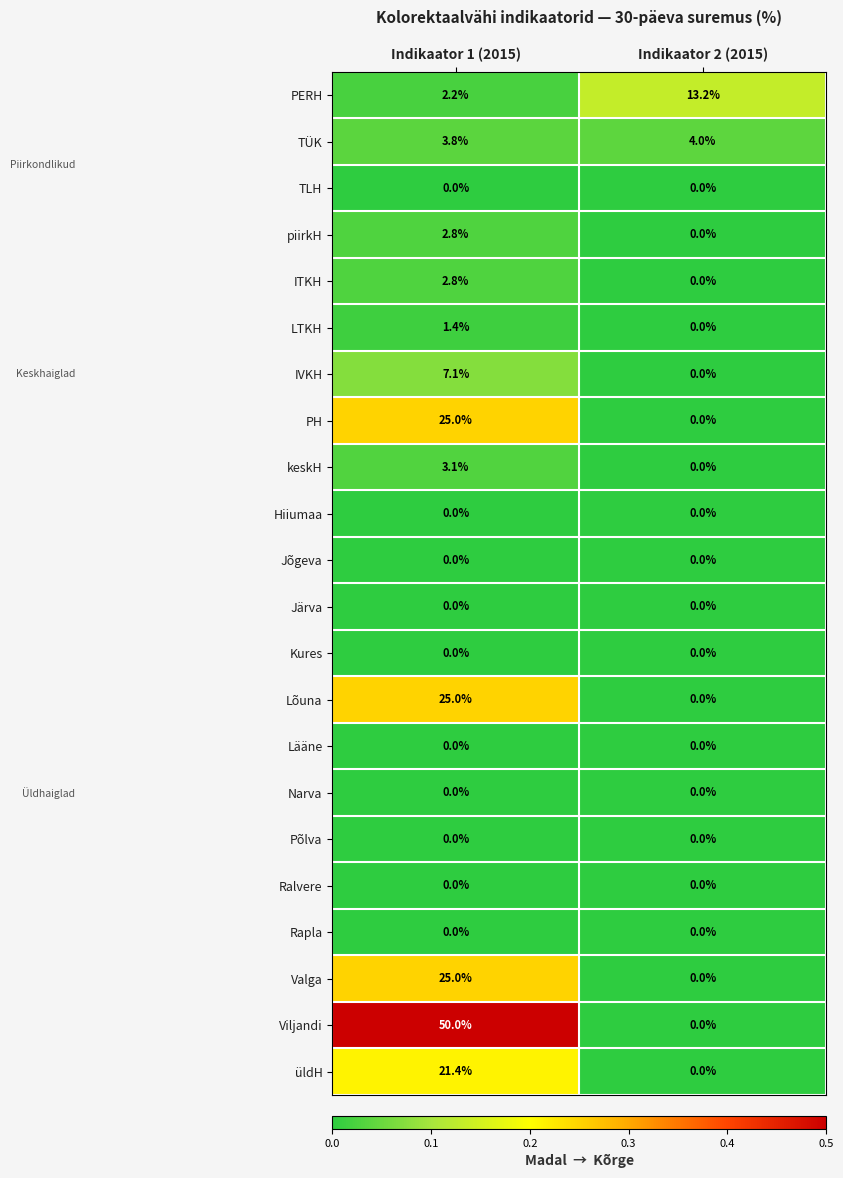

At which category is the sum across all series the highest?

Indikaator 1 (2015)